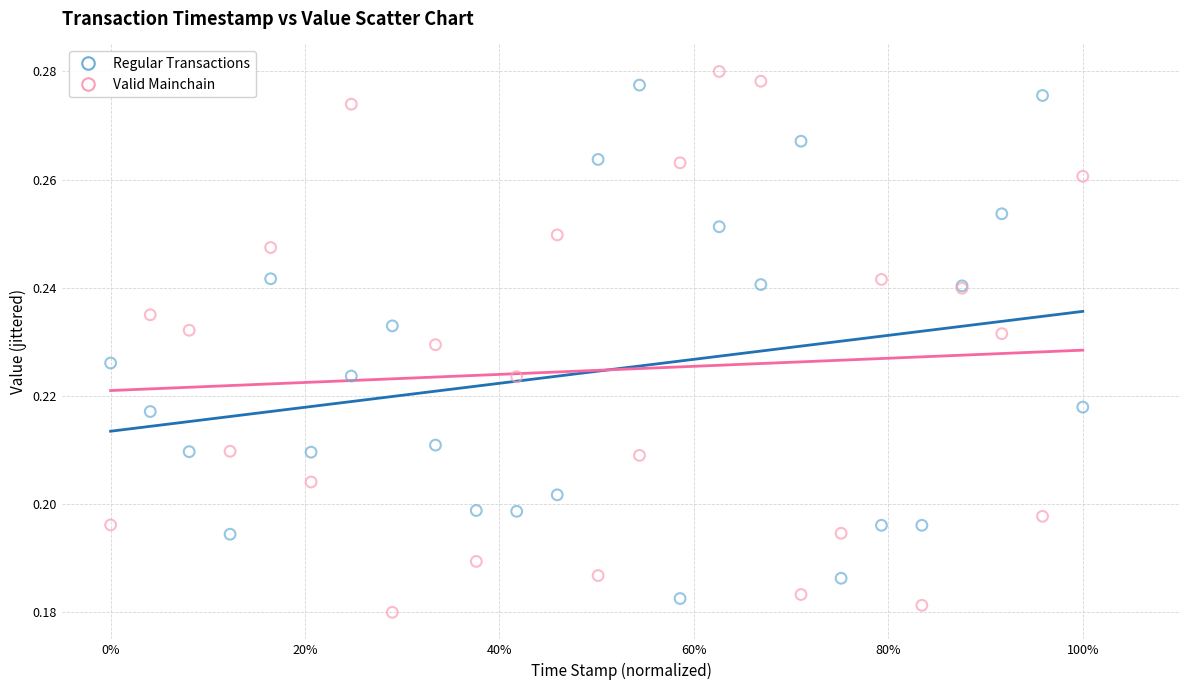

Which series has the widest spread of Y values?

Valid Mainchain